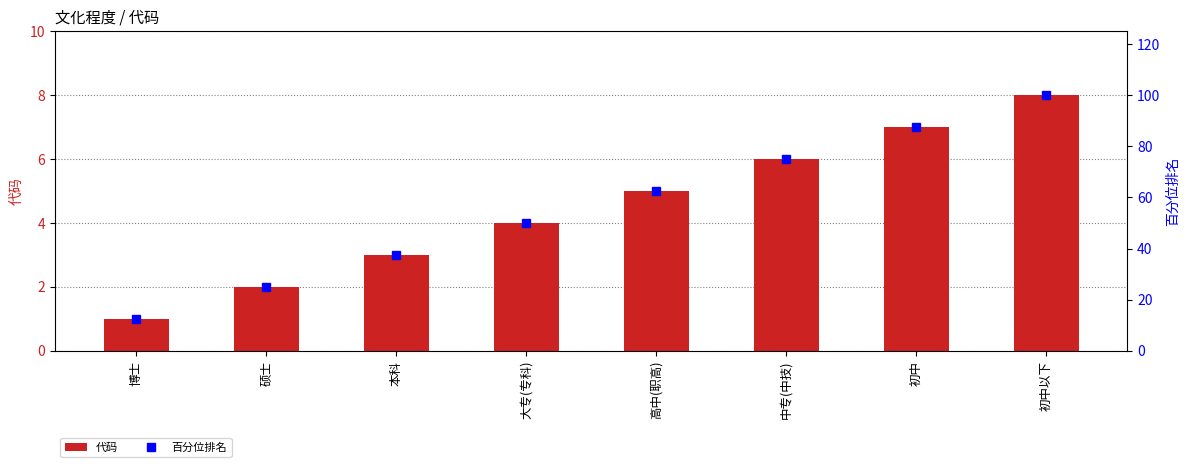

Count the 代码 values in the range 3 to 7.

5